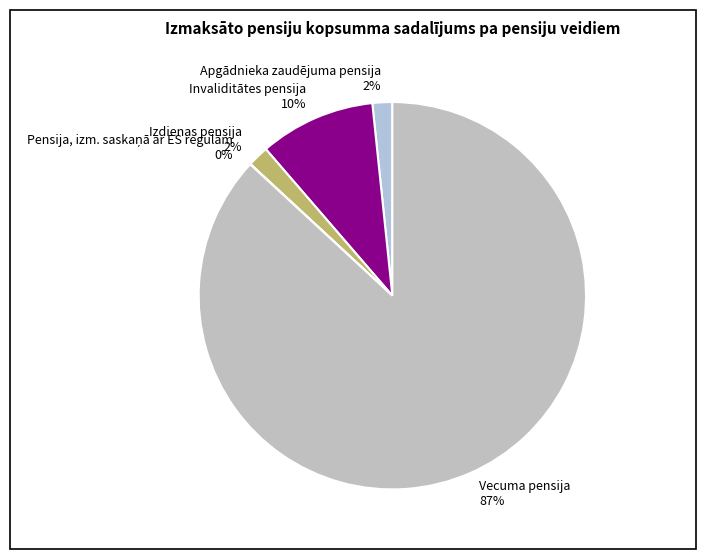

Is there a majority slice in this chart?

Yes